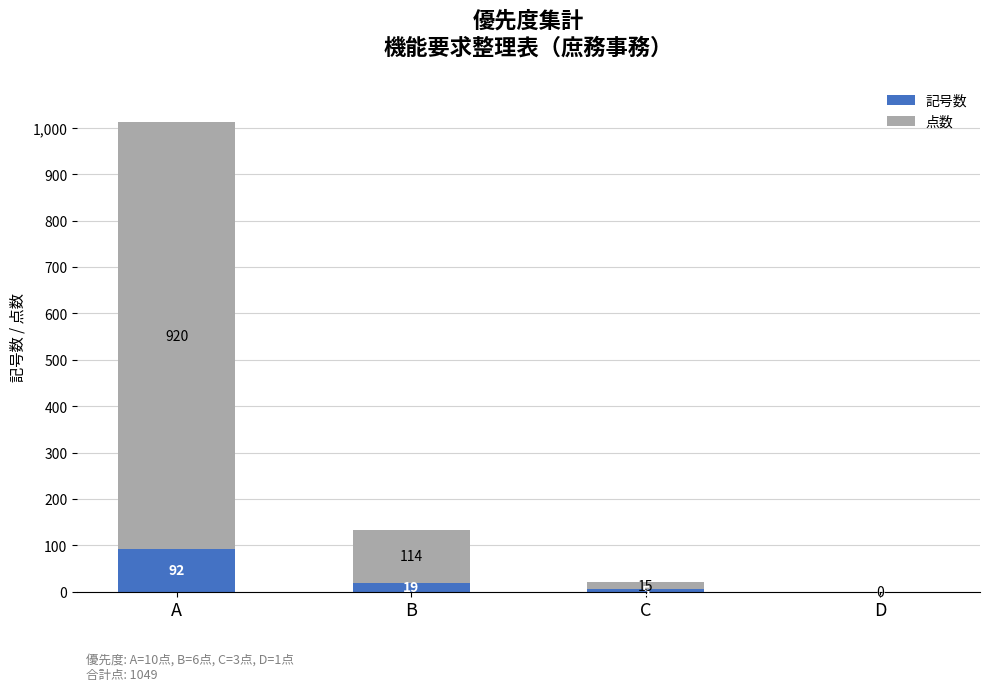

Reading right to left, what are the values for 記号数?

D=0	C=5	B=19	A=92